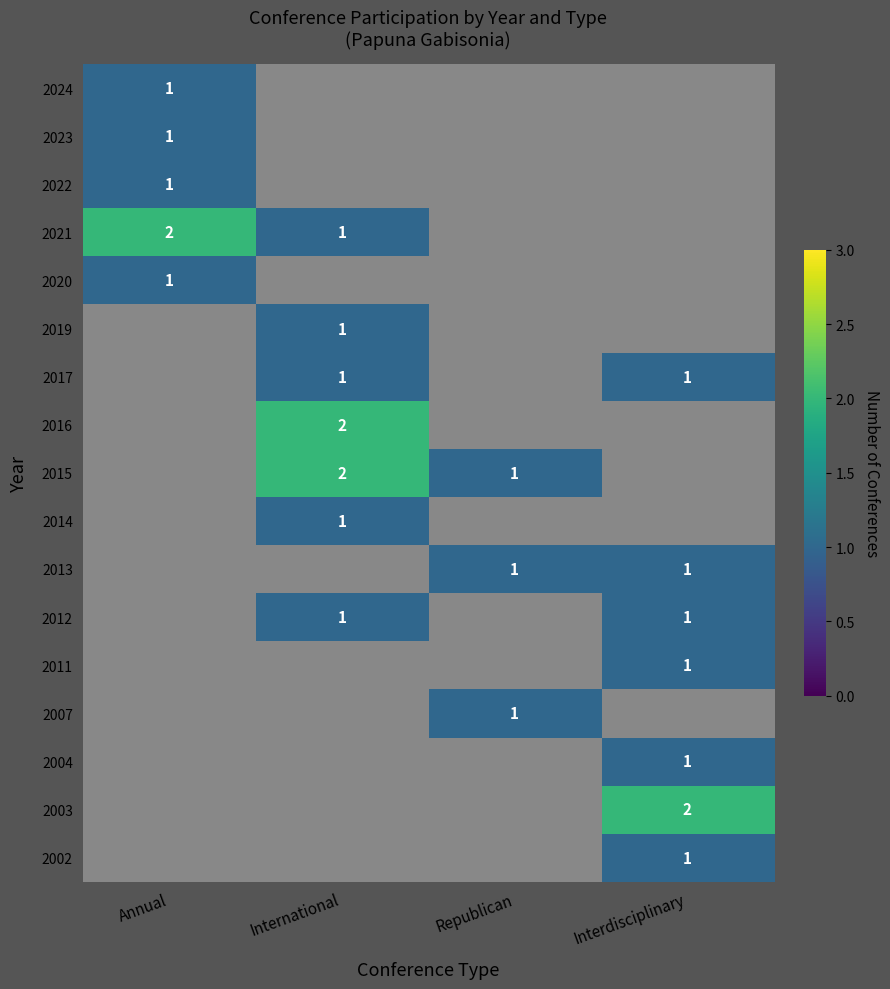

At how many categories does at least one series exceed 1?

3